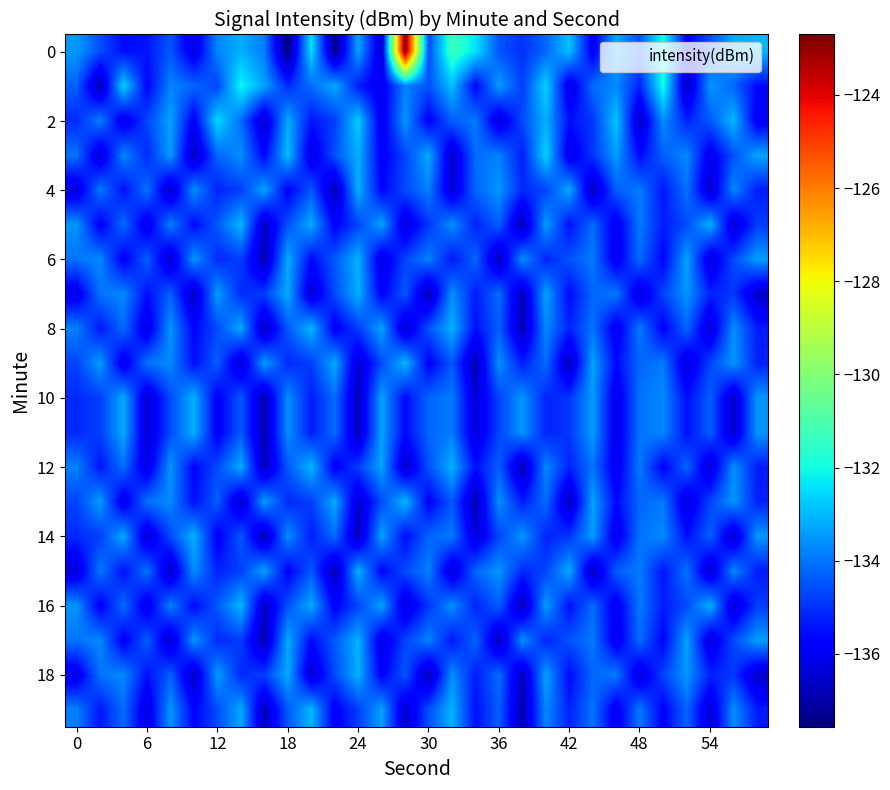

Count the number of data series in this chart.

20